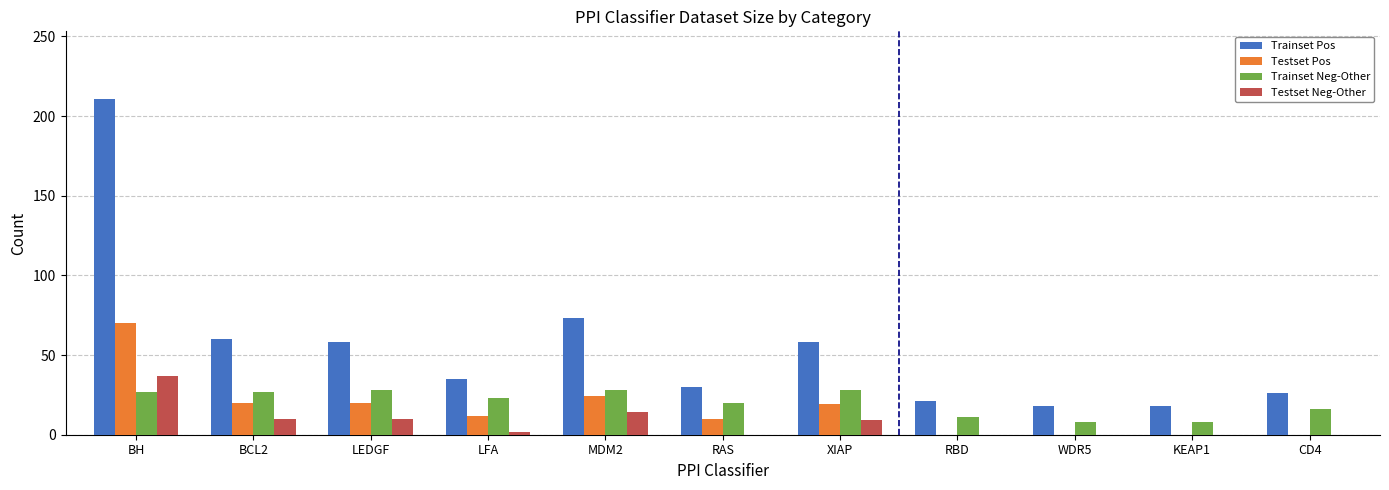

Which series has the widest spread of values?

Trainset Pos